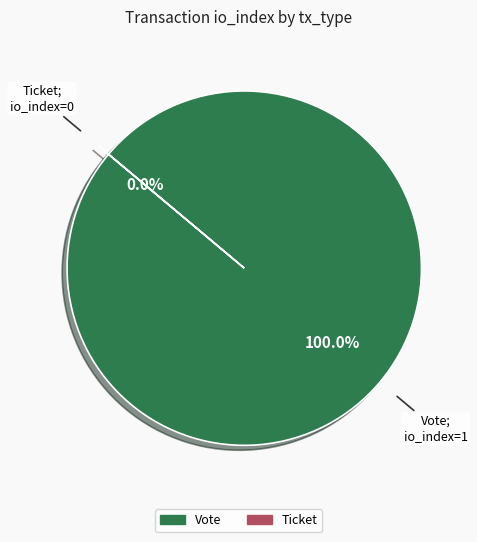

To the nearest percent, what is the combined percentage of Ticket and Vote?

100%